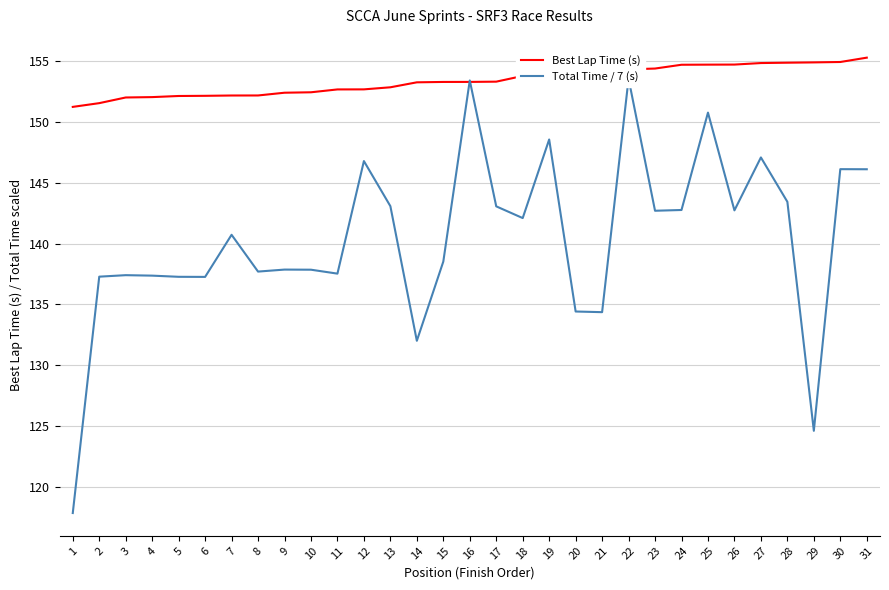

What is the minimum value shown in the chart?

117.8